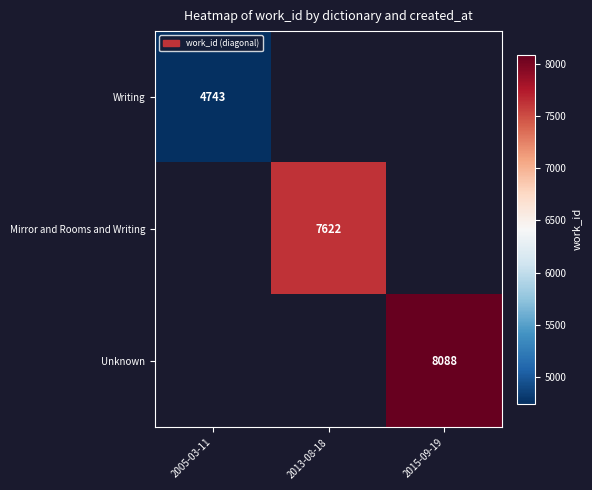

The value of Unknown at 2015-09-19 is 12908. True or false?

False